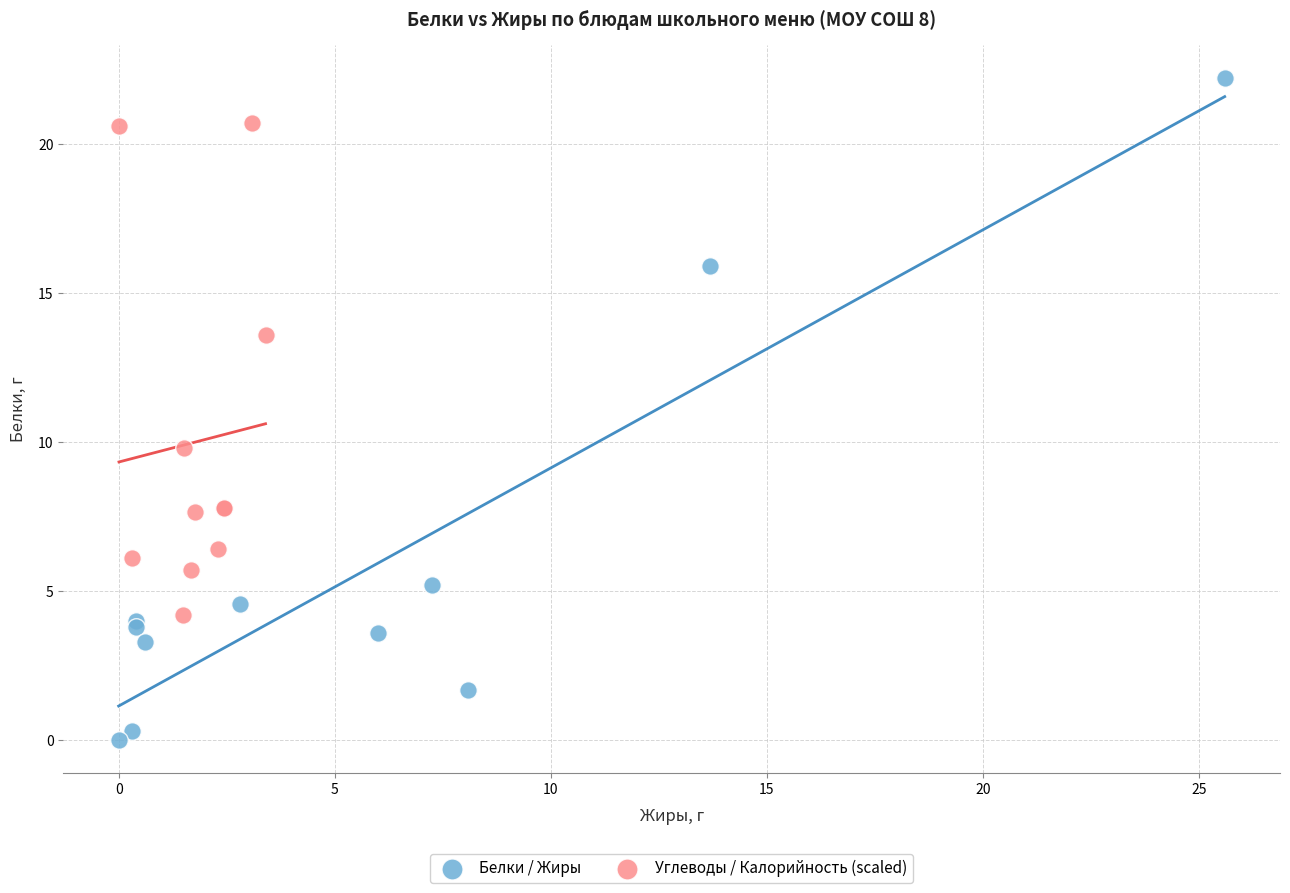

Which series reaches the maximum Y coordinate?

Белки / Жиры